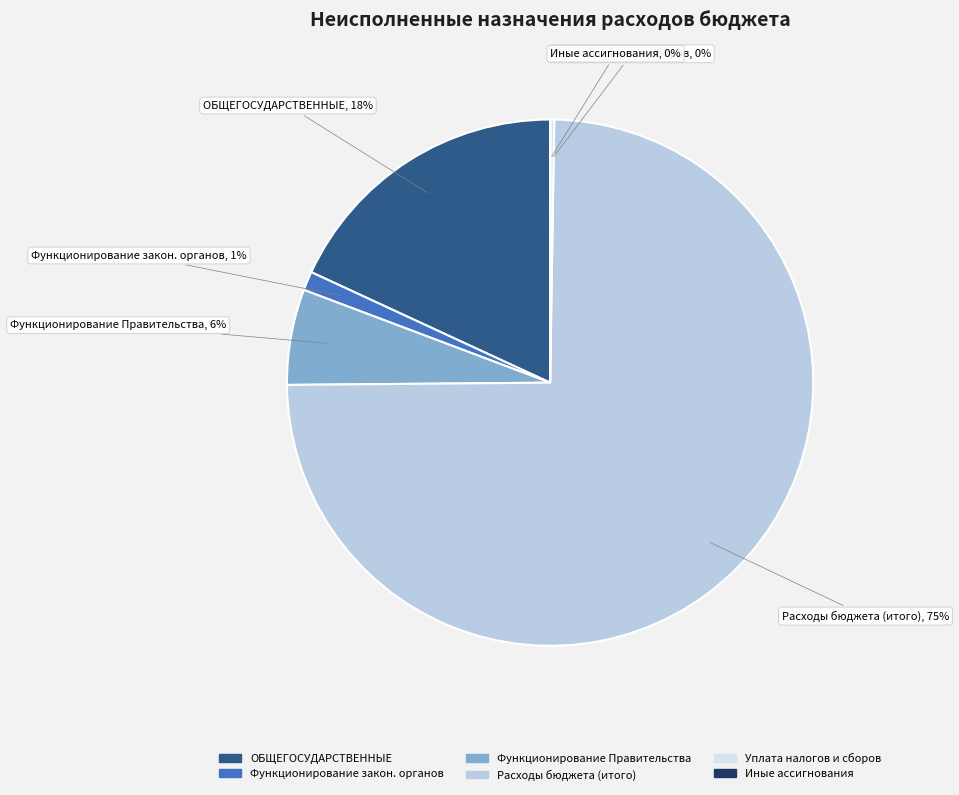

To the nearest percent, what is the difference between the largest and smallest slice percentages?

75%